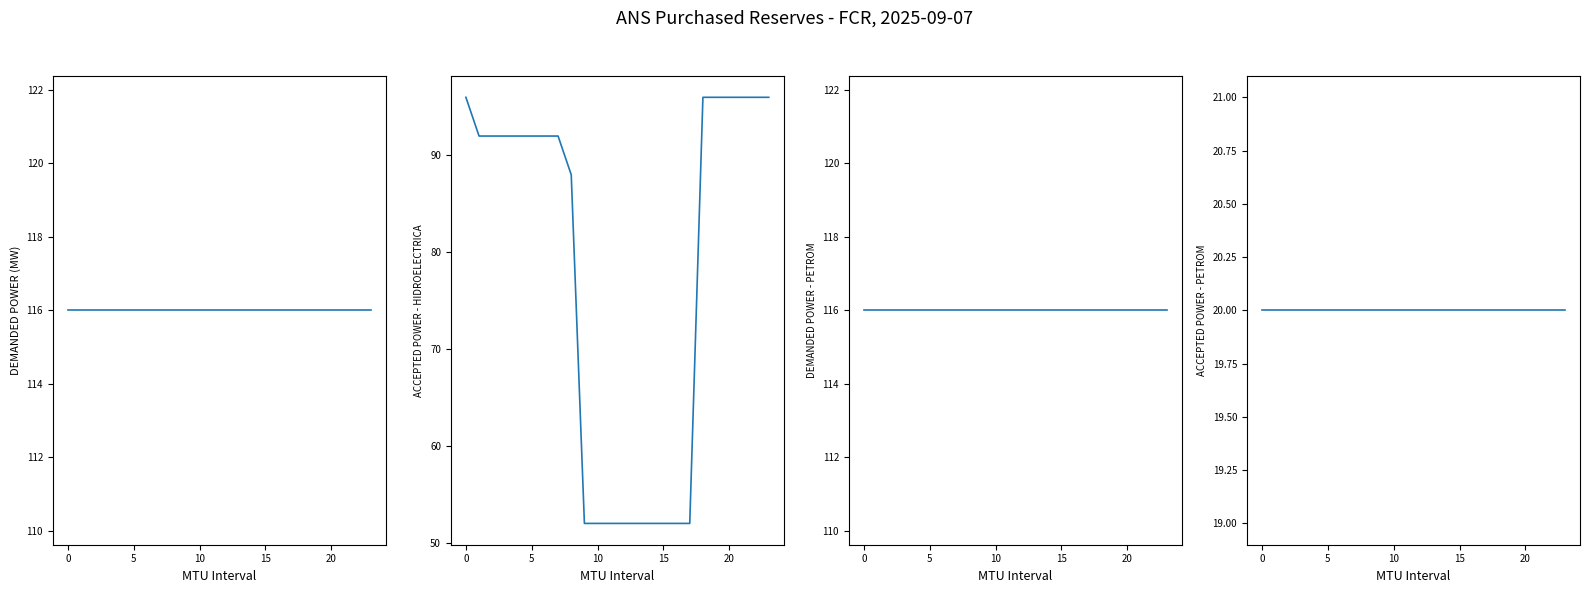

What is the sum of the DEMANDED POWER - PETROM values at 19 and 0?

232